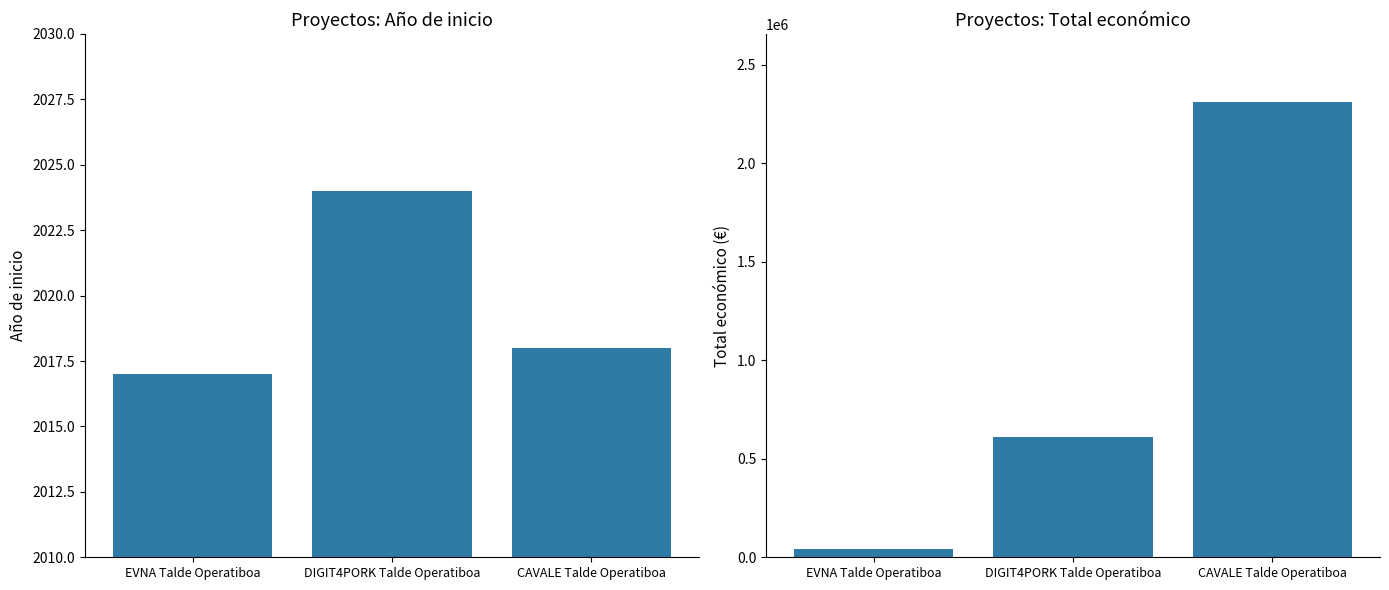

At which label does Total económico first exceed 609206?

CAVALE Talde Operatiboa